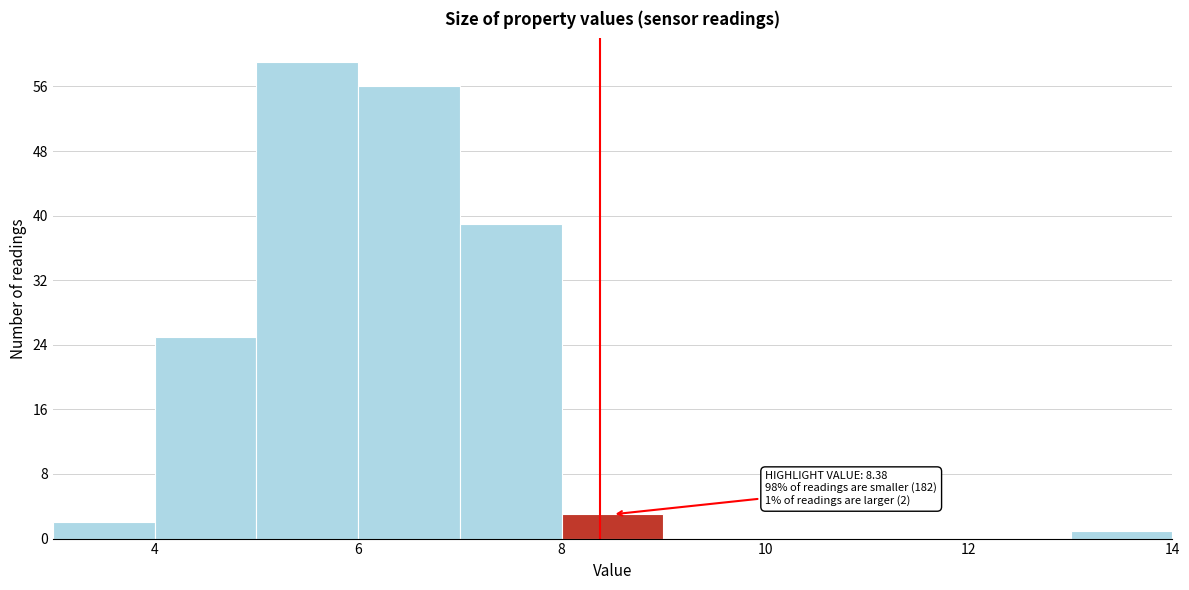

Which range on the x-axis has the tallest bar?

5 to 6